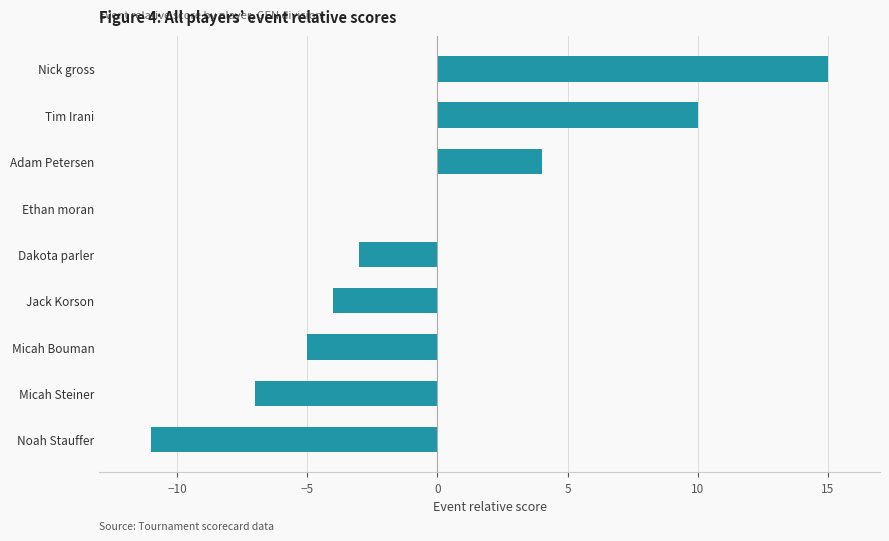

Count the number of categories in the chart.

9